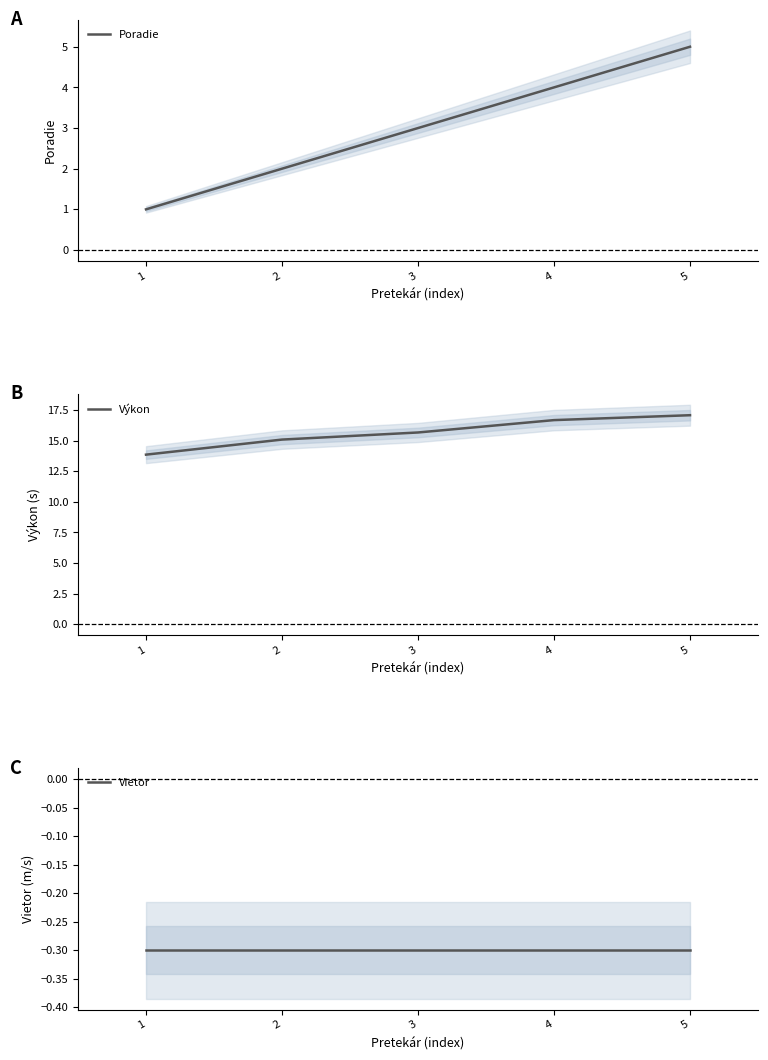

What is the spread (max minus min) of values at 1?

14.2